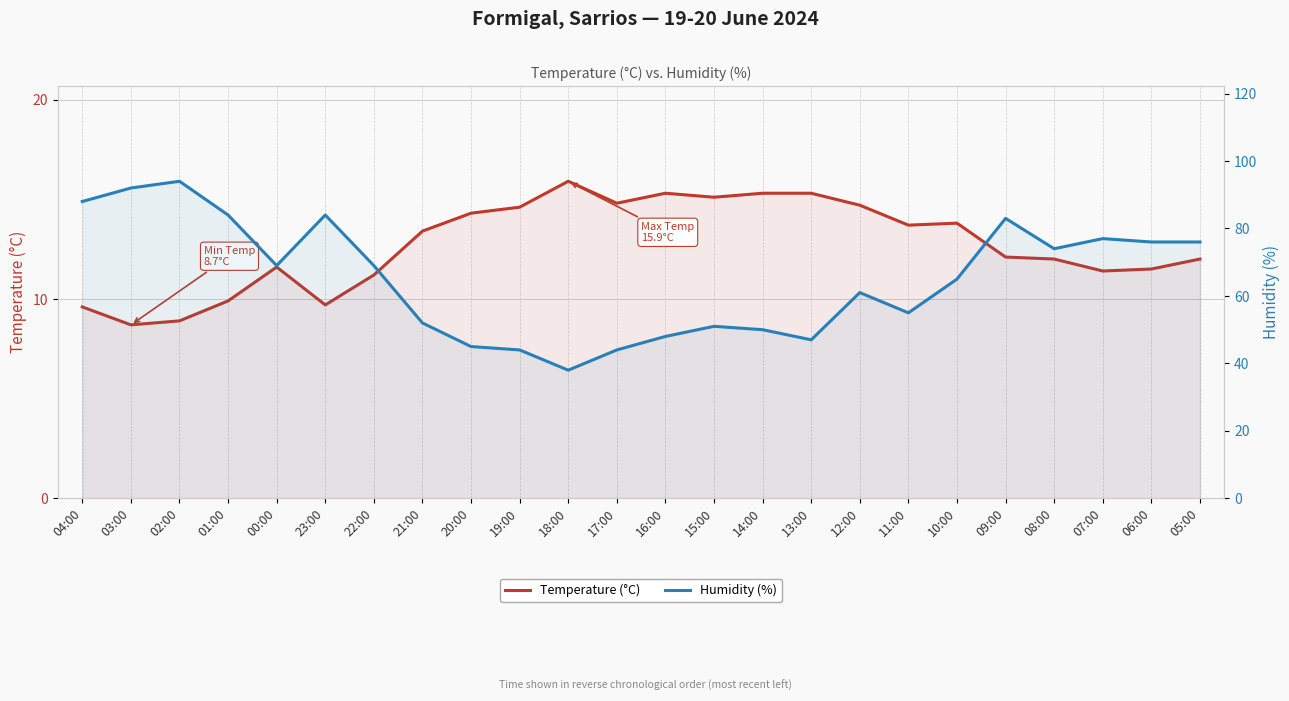

Rank the series by their maximum value, from highest to lowest.

Humidity (%), Temperature (°C)